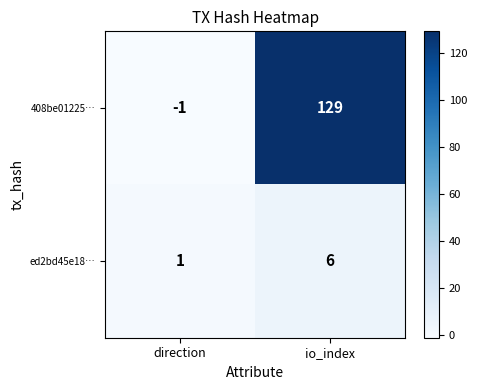

Rank the series by their maximum value, from highest to lowest.

408be01225…, ed2bd45e18…